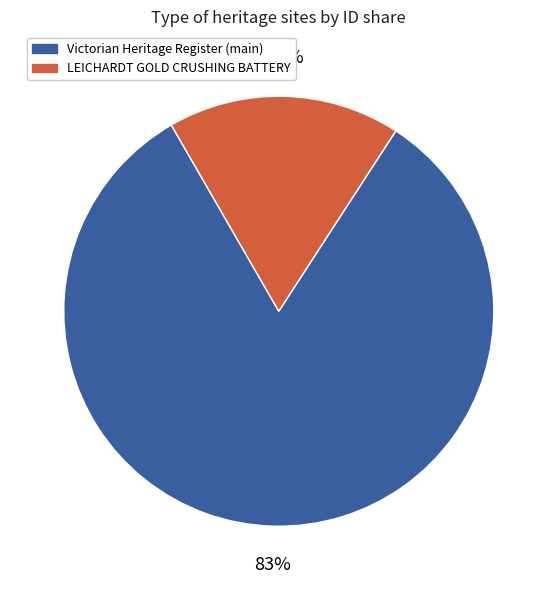

Combined, do Victorian Heritage Register (main) and LEICHARDT GOLD CRUSHING BATTERY account for over 50%?

Yes